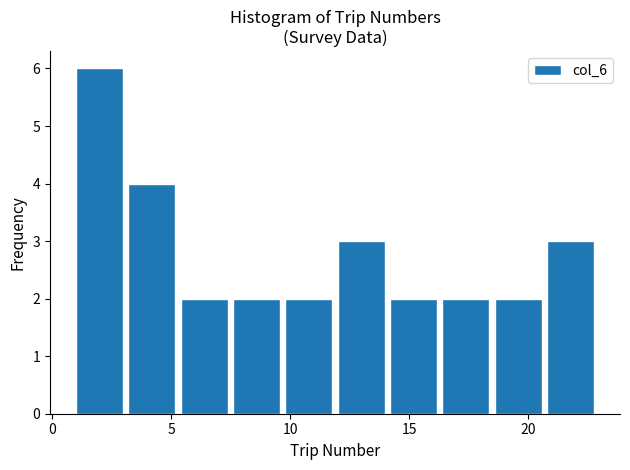

Reading left to right, list every bar in this chart as the range it spans on the x-axis followed by its height. Neither the bar edges nor the heights are printed on the chart, so give them approximately, as read against the axes.

1.0 to 3.2: 6
3.2 to 5.4: 4
5.4 to 7.6: 2
7.6 to 9.8: 2
9.8 to 12.0: 2
12.0 to 14.2: 3
14.2 to 16.4: 2
16.4 to 18.6: 2
18.6 to 20.8: 2
20.8 to 23.0: 3